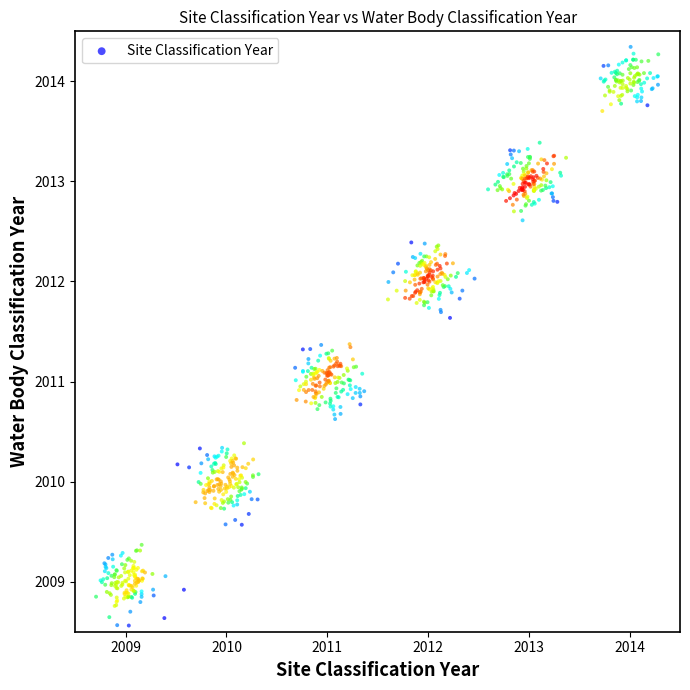

What is the range of X values (max minus min)?

5.6